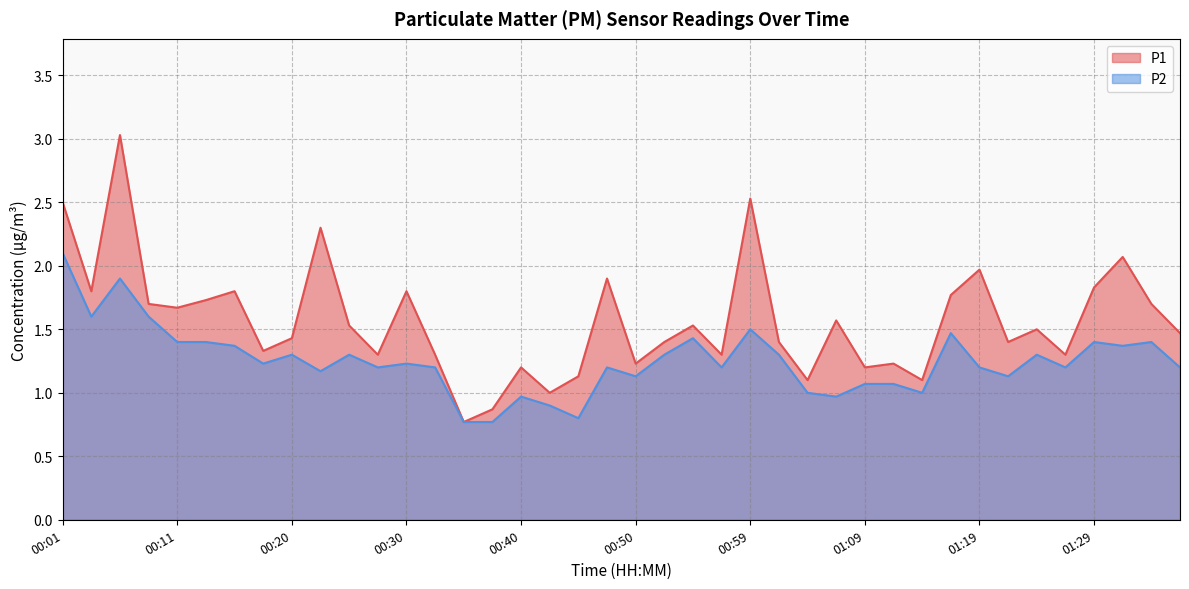

Reading right to left, extract all data points from this chart.

P1: 1.5	1.7	2.1	1.8	1.3	1.5	1.4	2.0	1.8	1.1	1.2	1.2	1.6	1.1	1.4	2.5	1.3	1.5	1.4	1.2	1.9	1.1	1.0	1.2	0.9	0.8	1.3	1.8	1.3	1.5	2.3	1.4	1.3	1.8	1.7	1.7	1.7	3.0	1.8	2.5
P2: 1.2	1.4	1.4	1.4	1.2	1.3	1.1	1.2	1.5	1.0	1.1	1.1	1.0	1.0	1.3	1.5	1.2	1.4	1.3	1.1	1.2	0.8	0.9	1.0	0.8	0.8	1.2	1.2	1.2	1.3	1.2	1.3	1.2	1.4	1.4	1.4	1.6	1.9	1.6	2.1